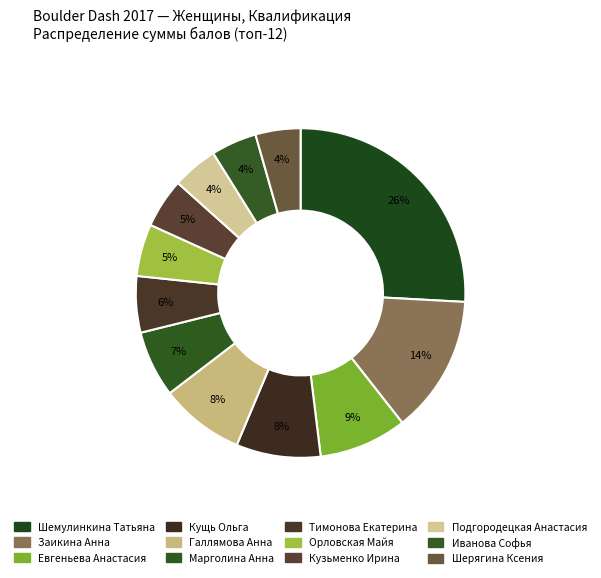

The Подгородецкая Анастасия slice represents 4% of the pie. True or false?

True